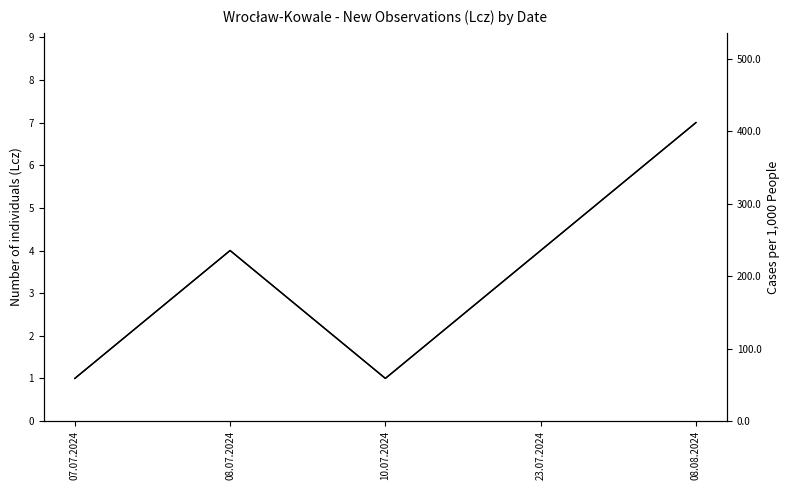

How many series are shown in this chart?

2